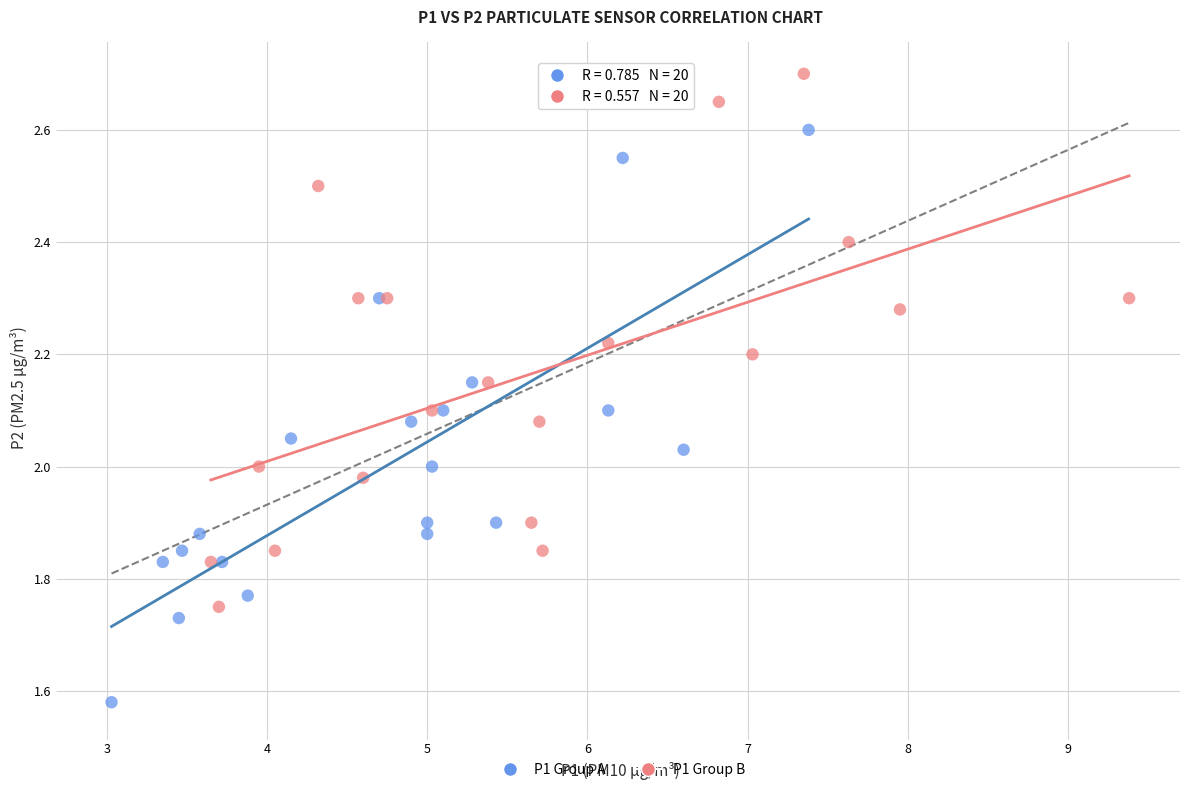

Which series reaches the maximum Y coordinate?

P1 Group B